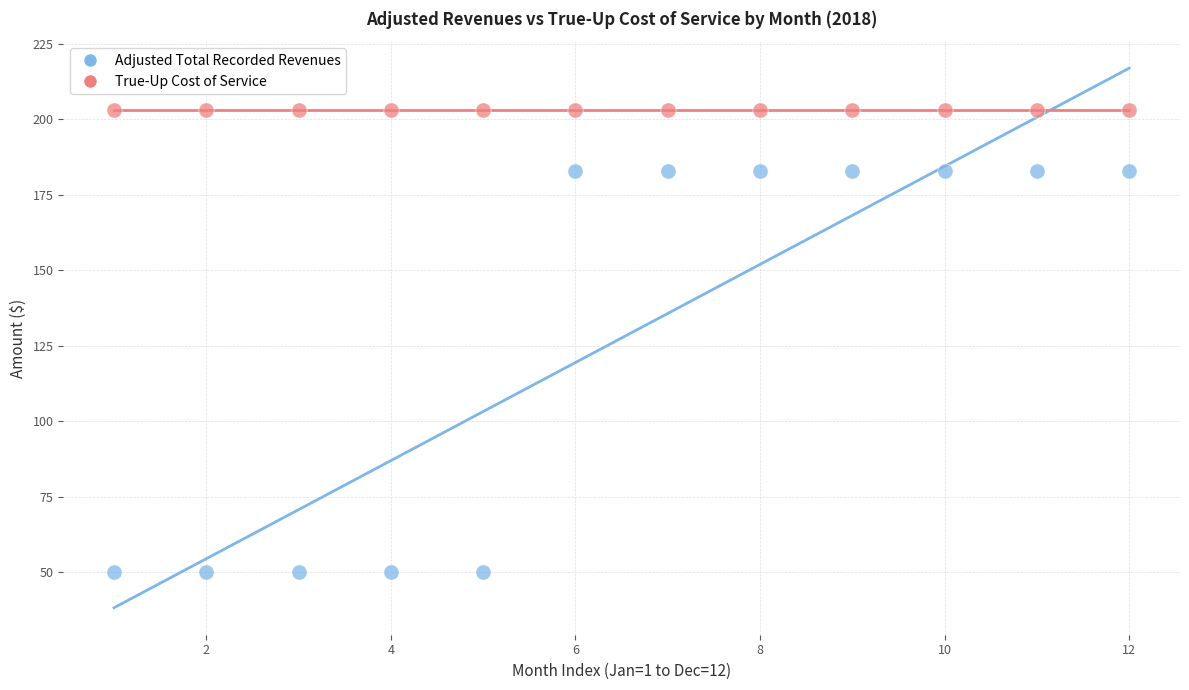

What are all the series names shown in the legend?

Adjusted Total Recorded Revenues, True-Up Cost of Service